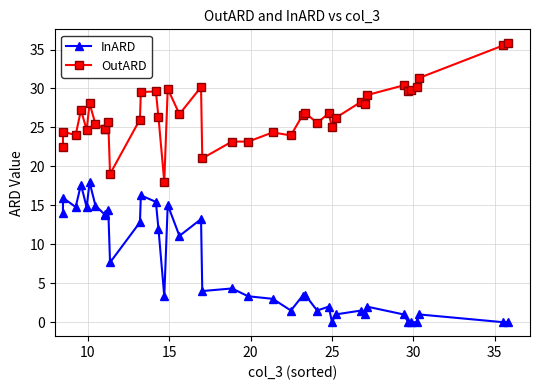

How many distinct data groups are displayed?

2